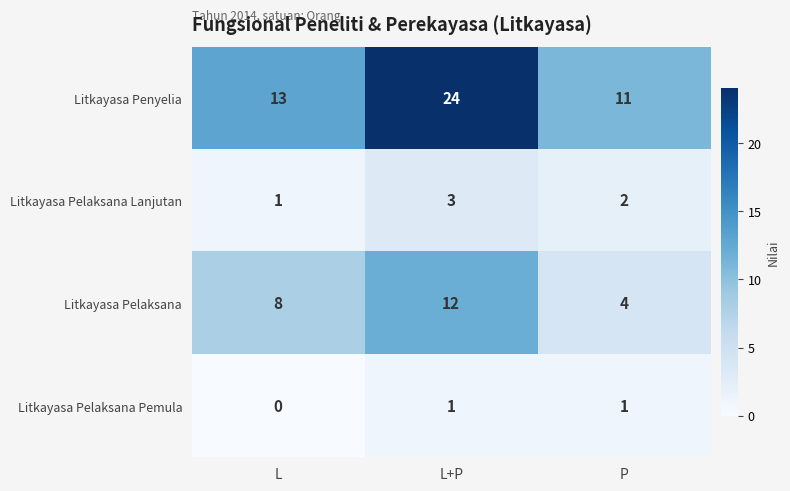

Which series has the largest range (max minus min)?

Litkayasa Penyelia